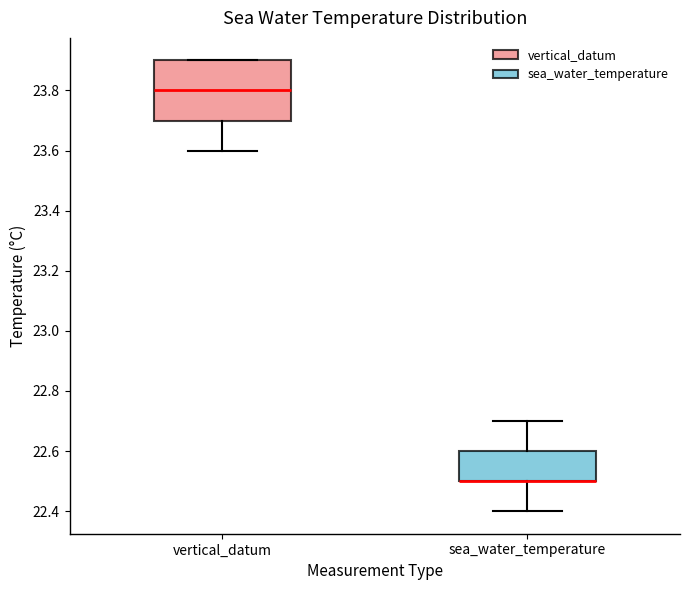

Reading left to right, read every box against the y-axis: the position of its median line, the range the box covers, and the ends of its whiskers. The values are not printed on the chart, so give them approximately, as read against the axis.

vertical_datum: median 23.8, box 23.7 to 23.9, whiskers 23.6 to 23.9
sea_water_temperature: median 22.5 (drawn on the box's lower edge), box 22.5 to 22.6, whiskers 22.4 to 22.7